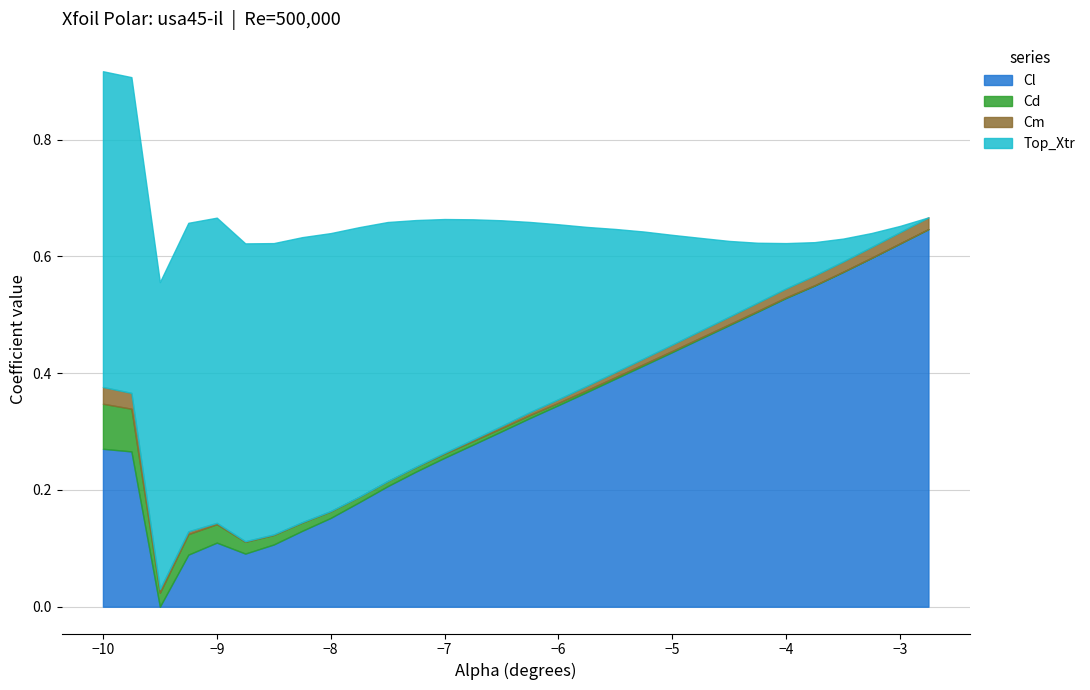

At which label does Cl reach its peak?

-2.75